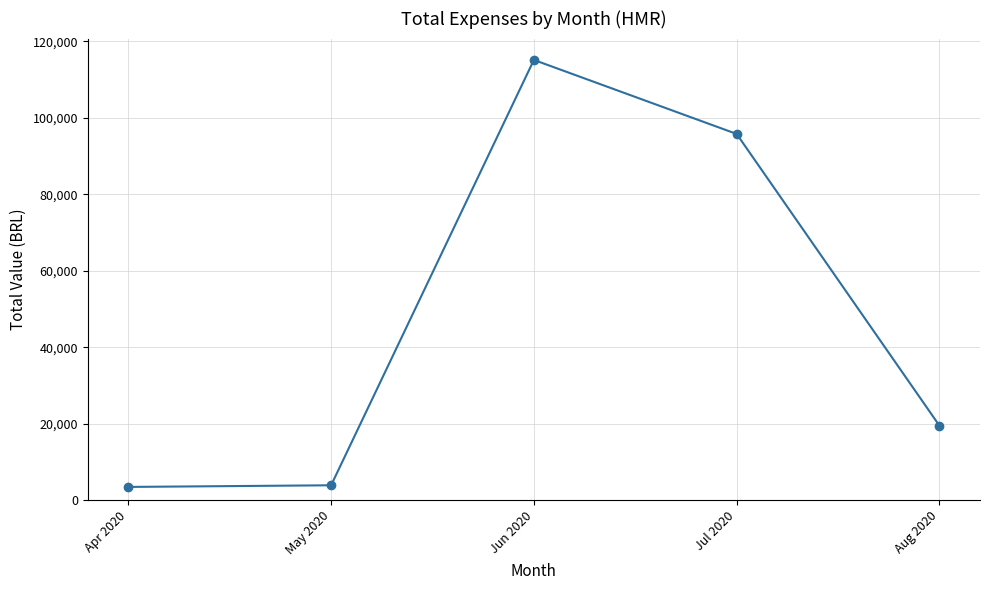

Which label corresponds to the largest value in the chart?

Jun 2020